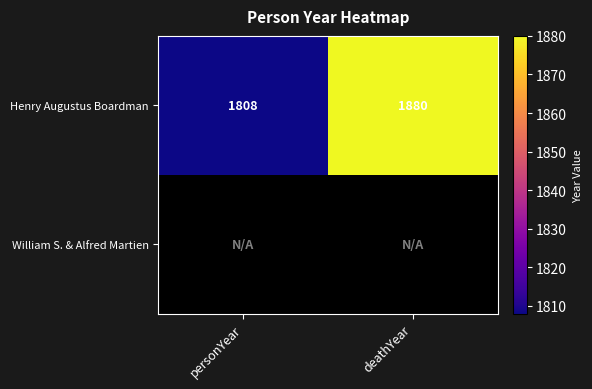

Which has a higher value, deathYear or personYear?

deathYear